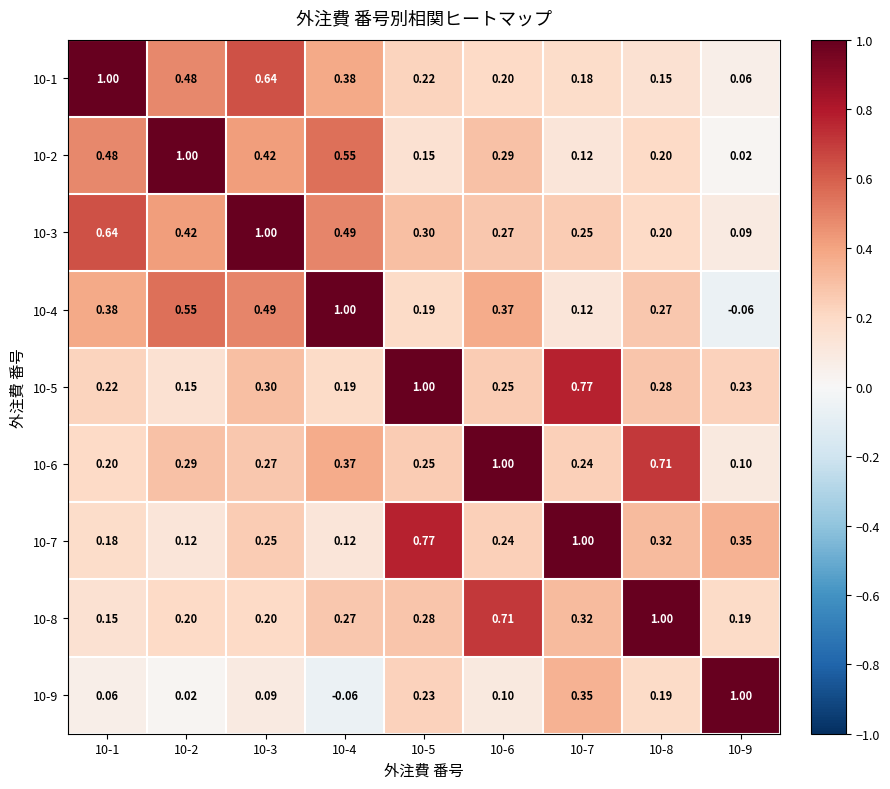

Reading left to right, what are all the values shown in this chart?

10-1: 10-1=1.0	10-2=0.5	10-3=0.6	10-4=0.4	10-5=0.2	10-6=0.2	10-7=0.2	10-8=0.1	10-9=0.1
10-2: 10-1=0.5	10-2=1.0	10-3=0.4	10-4=0.6	10-5=0.1	10-6=0.3	10-7=0.1	10-8=0.2	10-9=0.0
10-3: 10-1=0.6	10-2=0.4	10-3=1.0	10-4=0.5	10-5=0.3	10-6=0.3	10-7=0.2	10-8=0.2	10-9=0.1
10-4: 10-1=0.4	10-2=0.6	10-3=0.5	10-4=1.0	10-5=0.2	10-6=0.4	10-7=0.1	10-8=0.3	10-9=-0.1
10-5: 10-1=0.2	10-2=0.1	10-3=0.3	10-4=0.2	10-5=1.0	10-6=0.2	10-7=0.8	10-8=0.3	10-9=0.2
10-6: 10-1=0.2	10-2=0.3	10-3=0.3	10-4=0.4	10-5=0.2	10-6=1.0	10-7=0.2	10-8=0.7	10-9=0.1
10-7: 10-1=0.2	10-2=0.1	10-3=0.2	10-4=0.1	10-5=0.8	10-6=0.2	10-7=1.0	10-8=0.3	10-9=0.3
10-8: 10-1=0.1	10-2=0.2	10-3=0.2	10-4=0.3	10-5=0.3	10-6=0.7	10-7=0.3	10-8=1.0	10-9=0.2
10-9: 10-1=0.1	10-2=0.0	10-3=0.1	10-4=-0.1	10-5=0.2	10-6=0.1	10-7=0.3	10-8=0.2	10-9=1.0